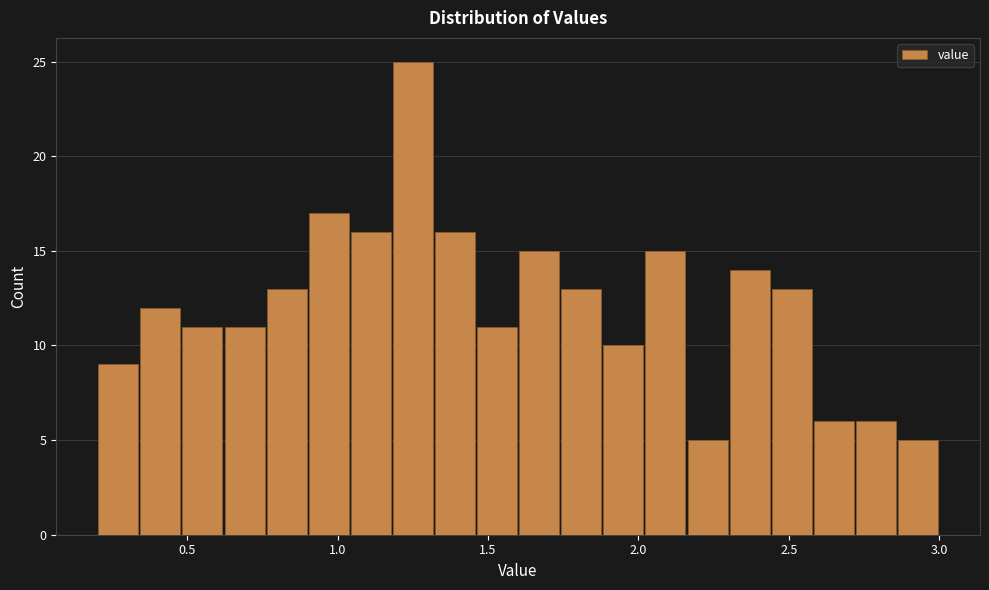

Read against the x-axis, roughly where is the centre of the tallest bar?

1.25